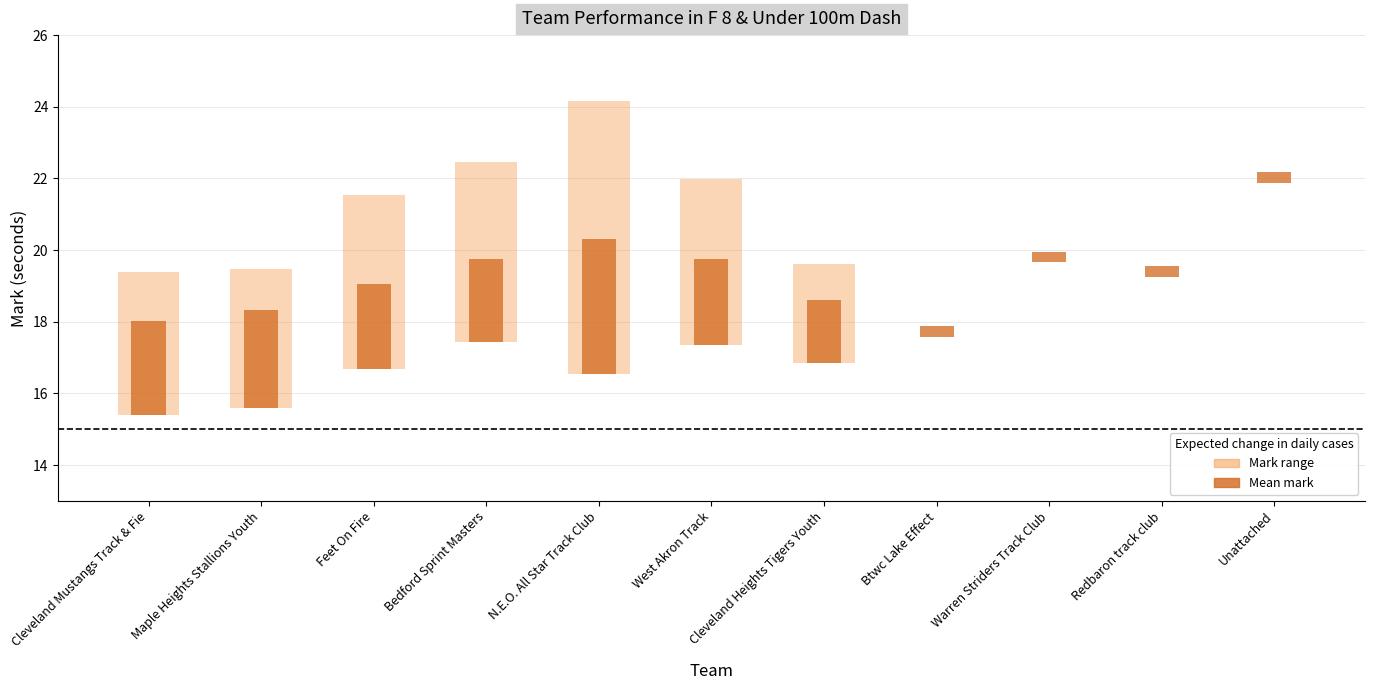

List the labels in order of min_mark value, largest first.

Unattached, Warren Striders Track Club, Redbaron track club, Btwc Lake Effect, Bedford Sprint Masters, West Akron Track, Cleveland Heights Tigers Youth, Feet On Fire, N.E.O. All Star Track Club, Maple Heights Stallions Youth, Cleveland Mustangs Track & Fie